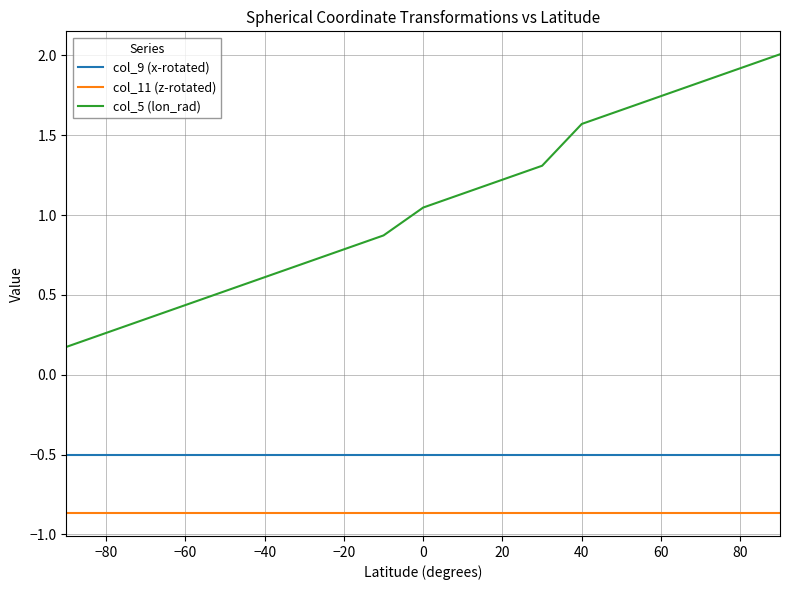

Rank the series by their maximum value, from highest to lowest.

col_5 (lon_rad), col_9 (x-rotated), col_11 (z-rotated)